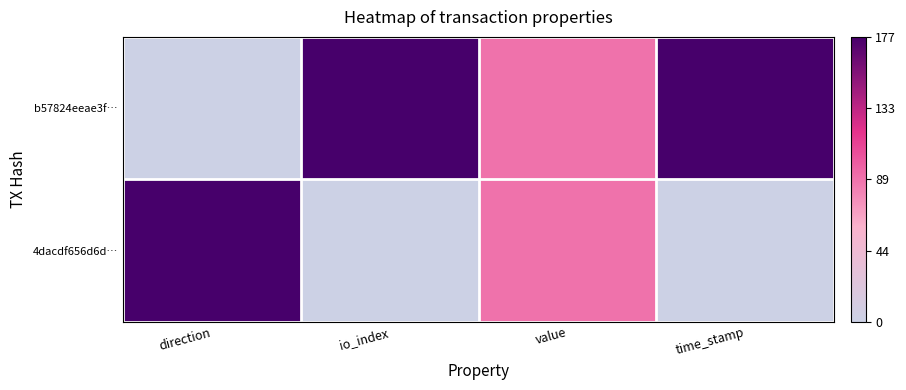

Which has a higher value, direction or value?

value